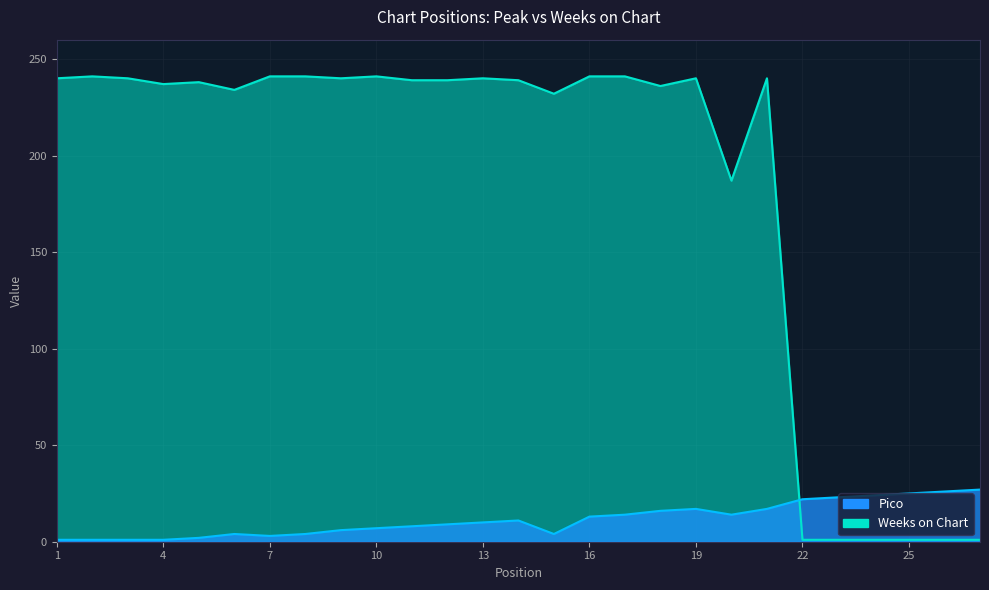

Count the number of categories in the chart.

27